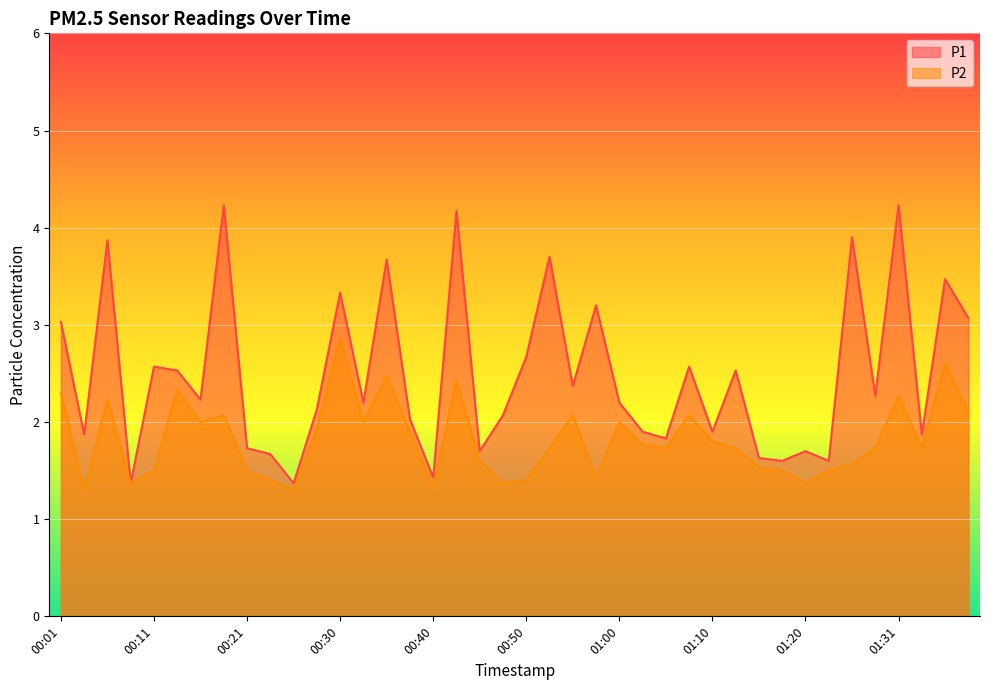

True or false: P2 has more than 1 interior local peaks.

True